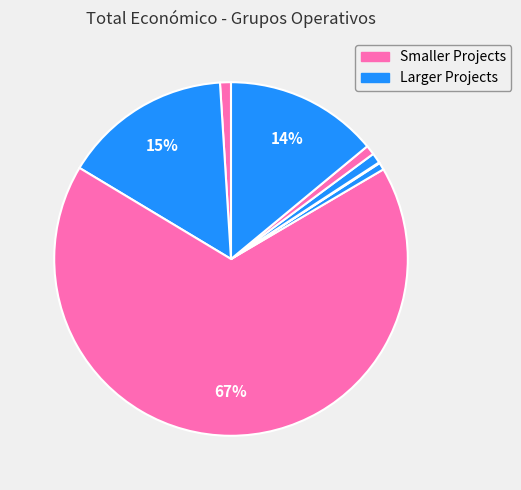

How many segments does this pie chart have?

8